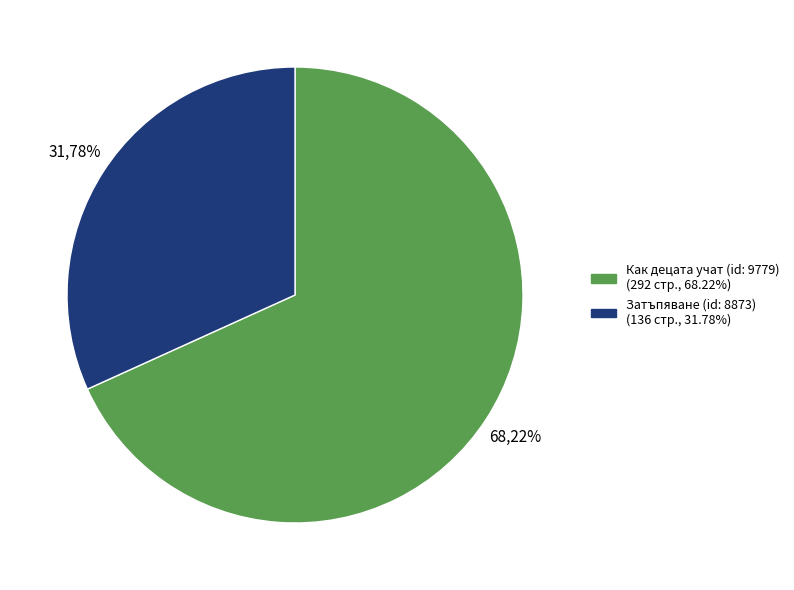

To the nearest percent, what is the difference between the largest and smallest slice percentages?

36%